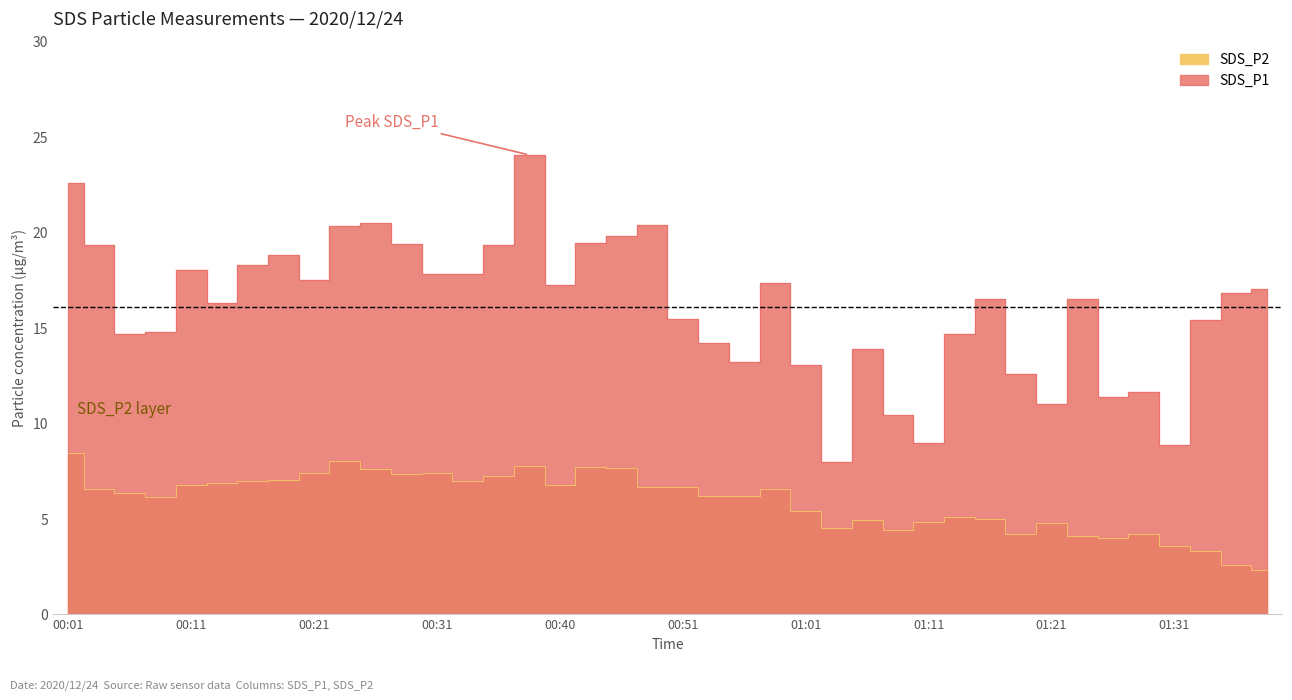

What is the label of the 8th point from the left?

00:18